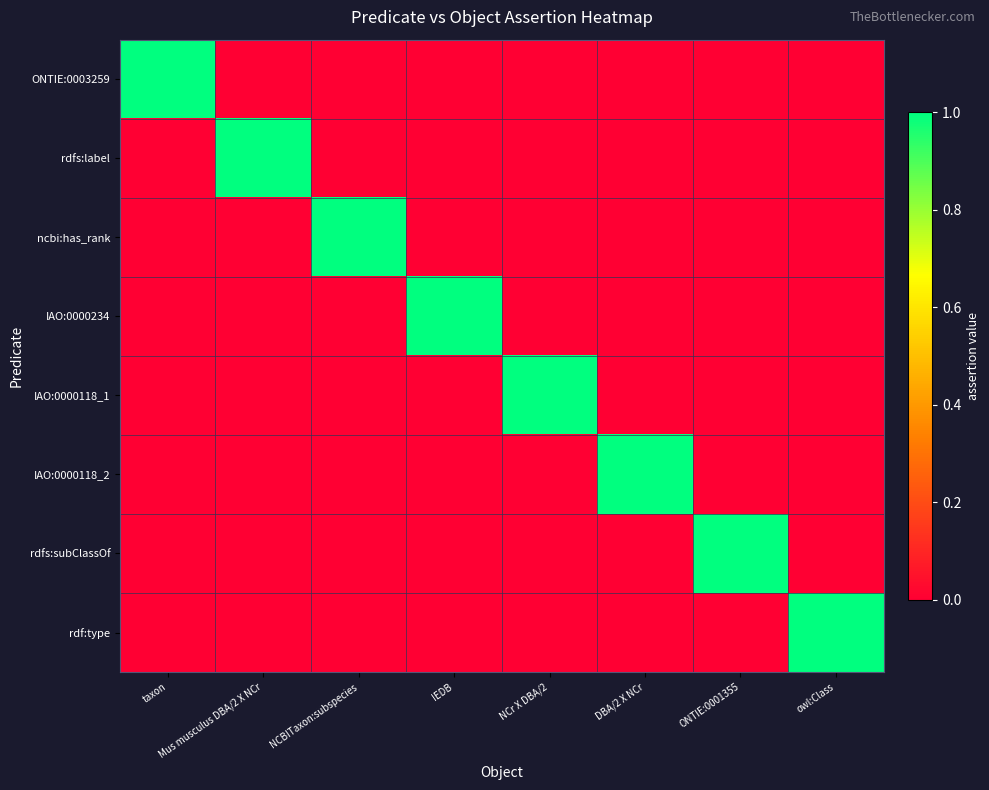

What is the total value across all series at IEDB?

1